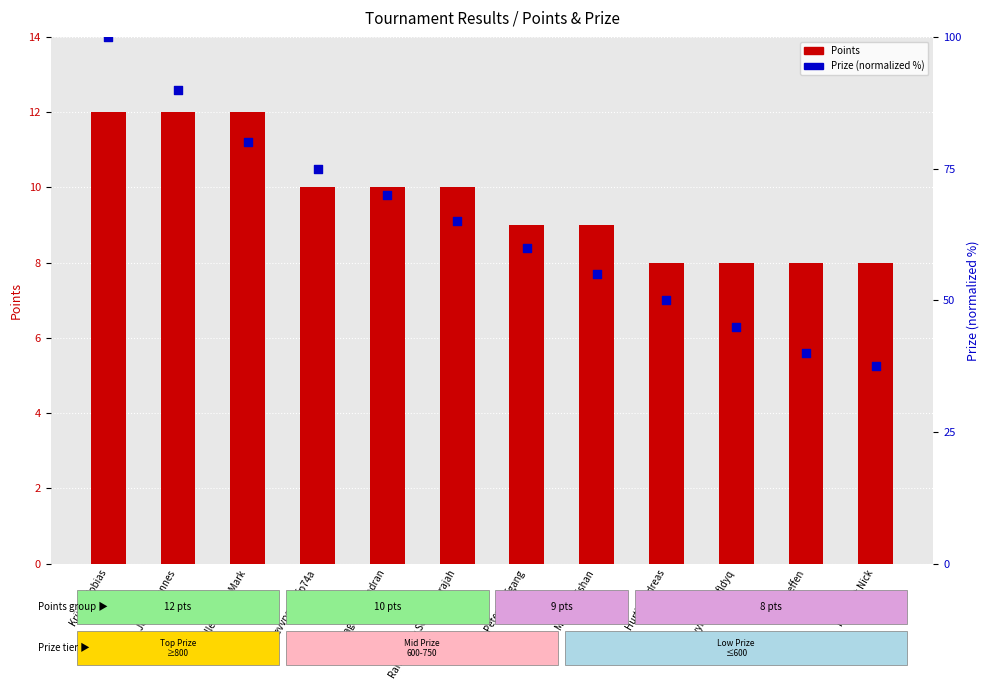

At which category is the sum across all series the highest?

Krüger Tobias